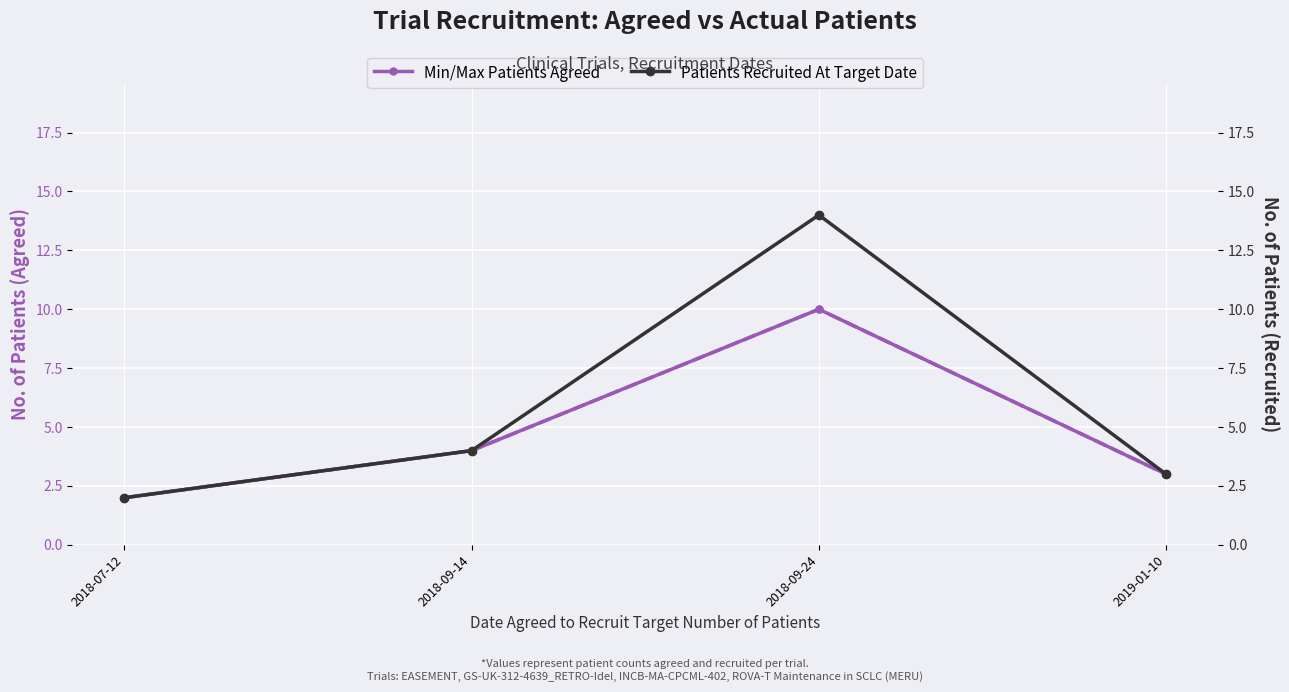

Which series has the largest total across all categories?

Patients Recruited At Target Date